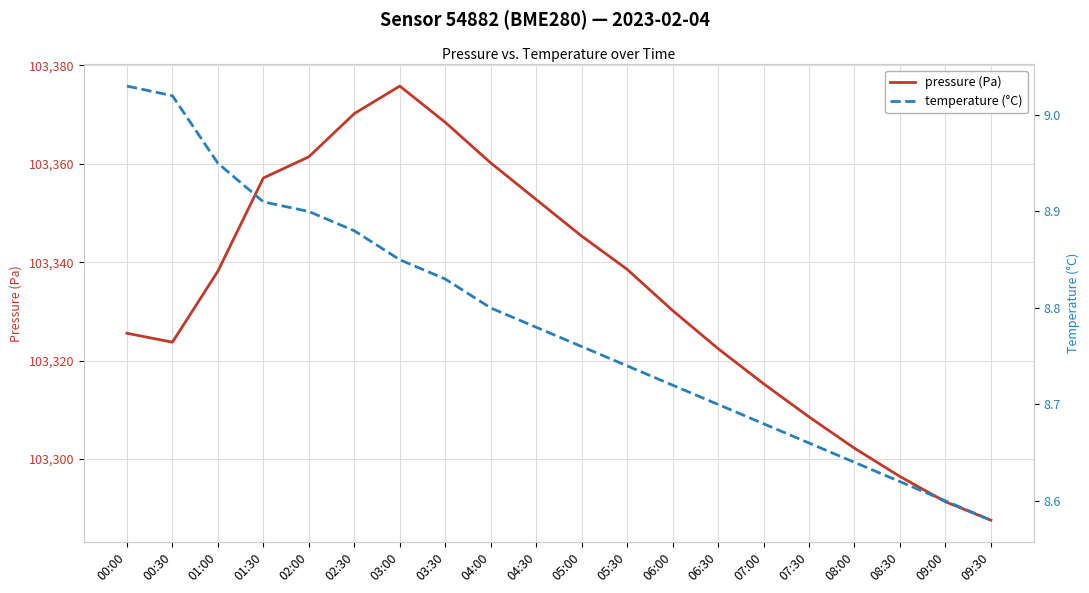

True or false: temperature (°C) and pressure (Pa) intersect in this chart.

False